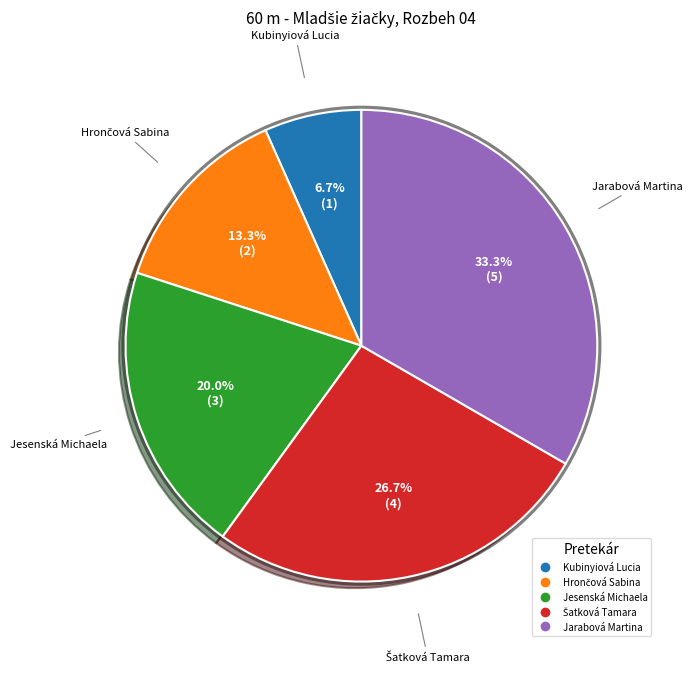

Does Jarabová Martina represent more than half of the total?

No